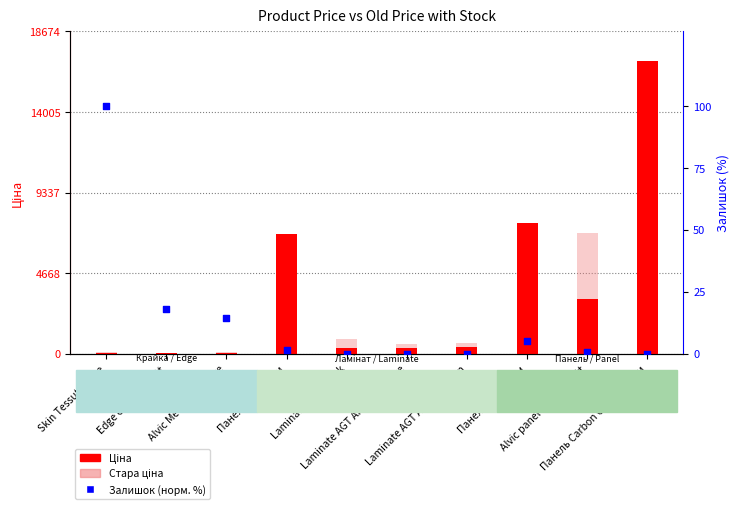

What is the total value across all series at Edge of Alvic Spatt?

106.9